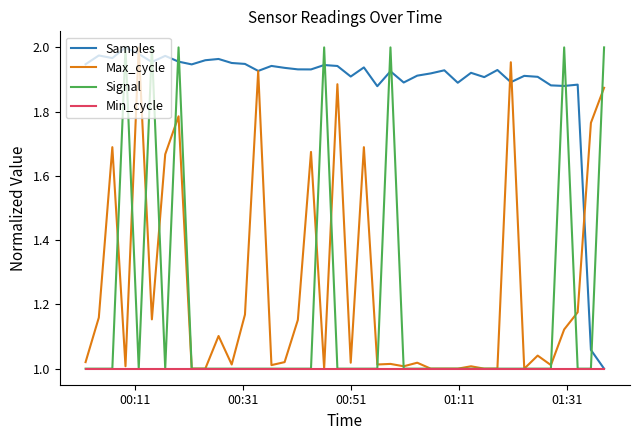

Is this an area chart (filled region under the line)?

No